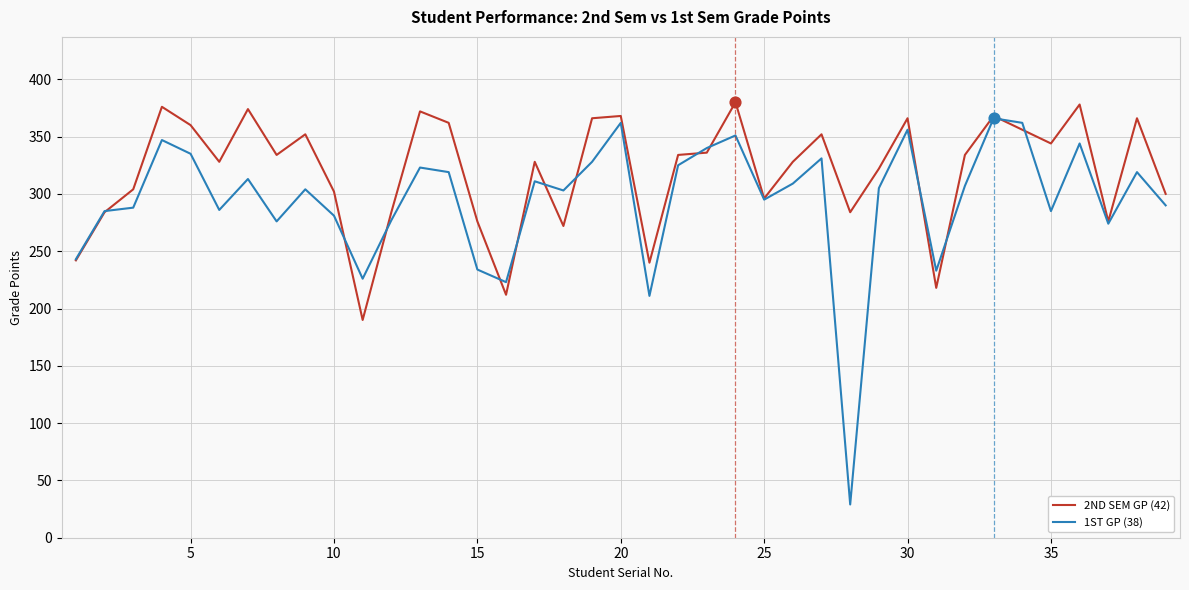

Which series has the widest spread of values?

1ST GP (38)